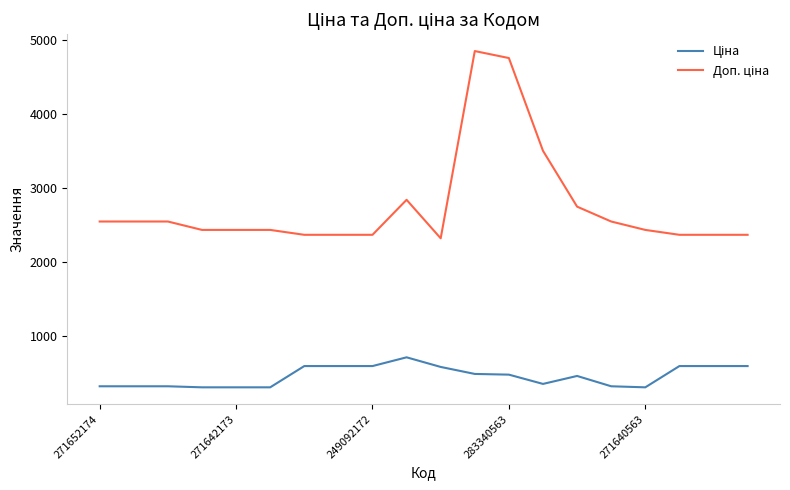

What is the maximum value shown in the chart?

4845.9